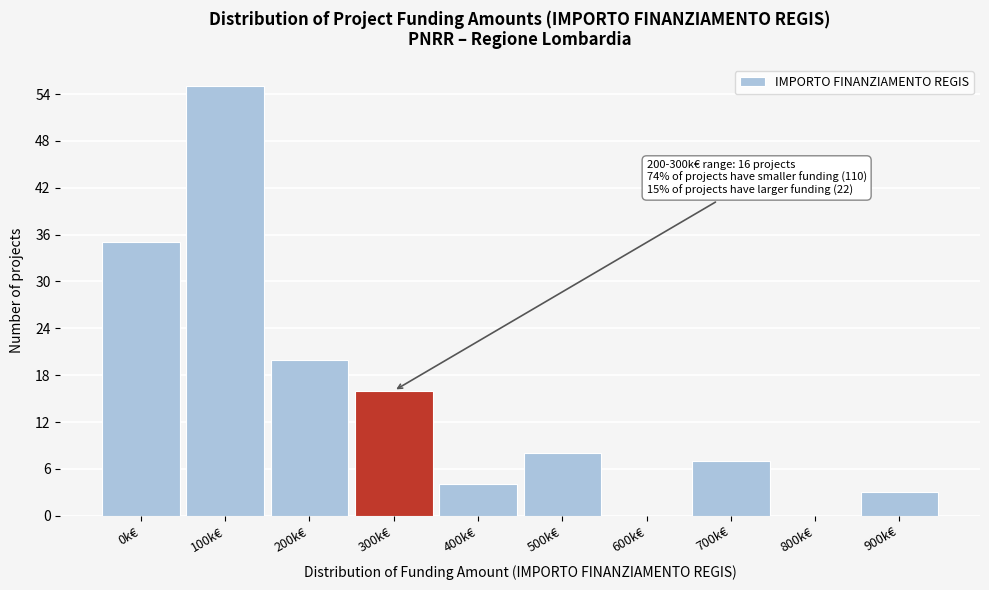

Reading right to left, what are all the values shown in this chart?

900k€=3	800k€=0	700k€=7	600k€=0	500k€=8	400k€=4	300k€=16	200k€=20	100k€=55	0k€=35